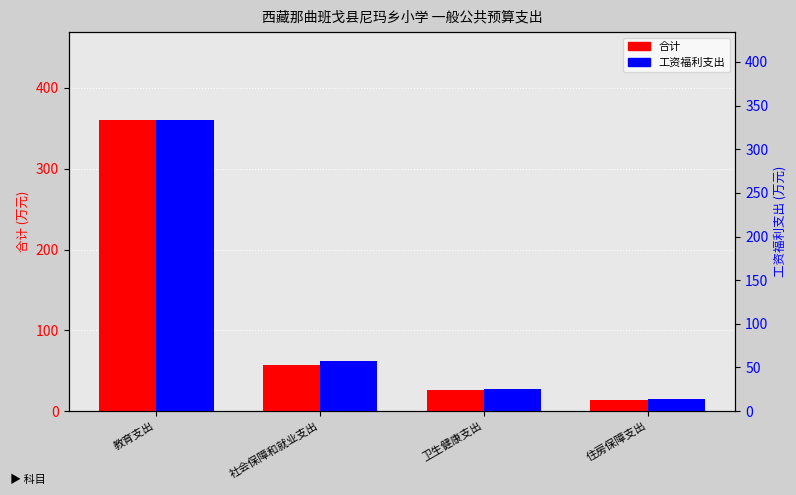

What are all the series names shown in the legend?

合计, 工资福利支出